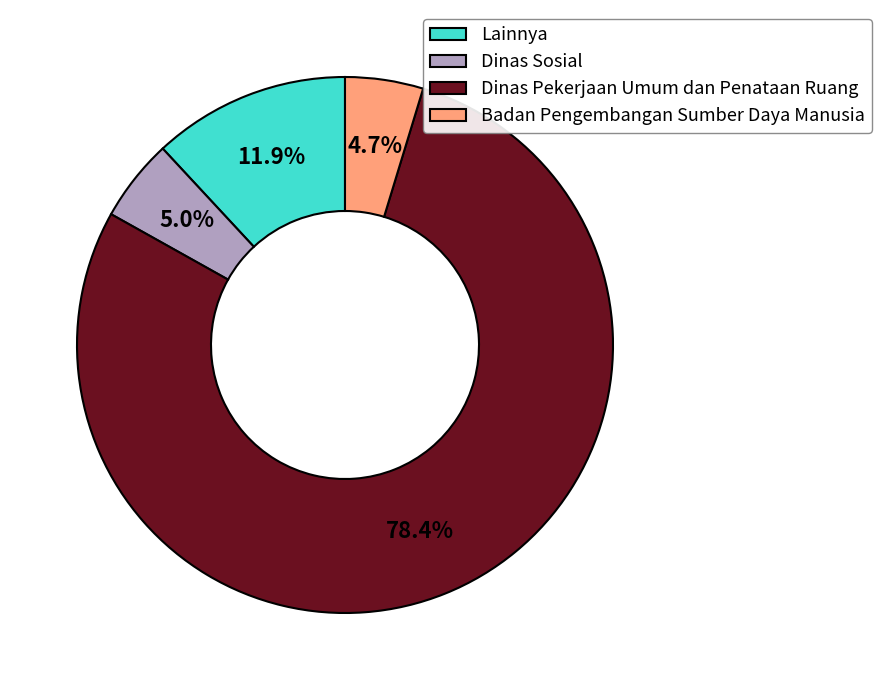

To the nearest percent, what is the average slice percentage?

25%